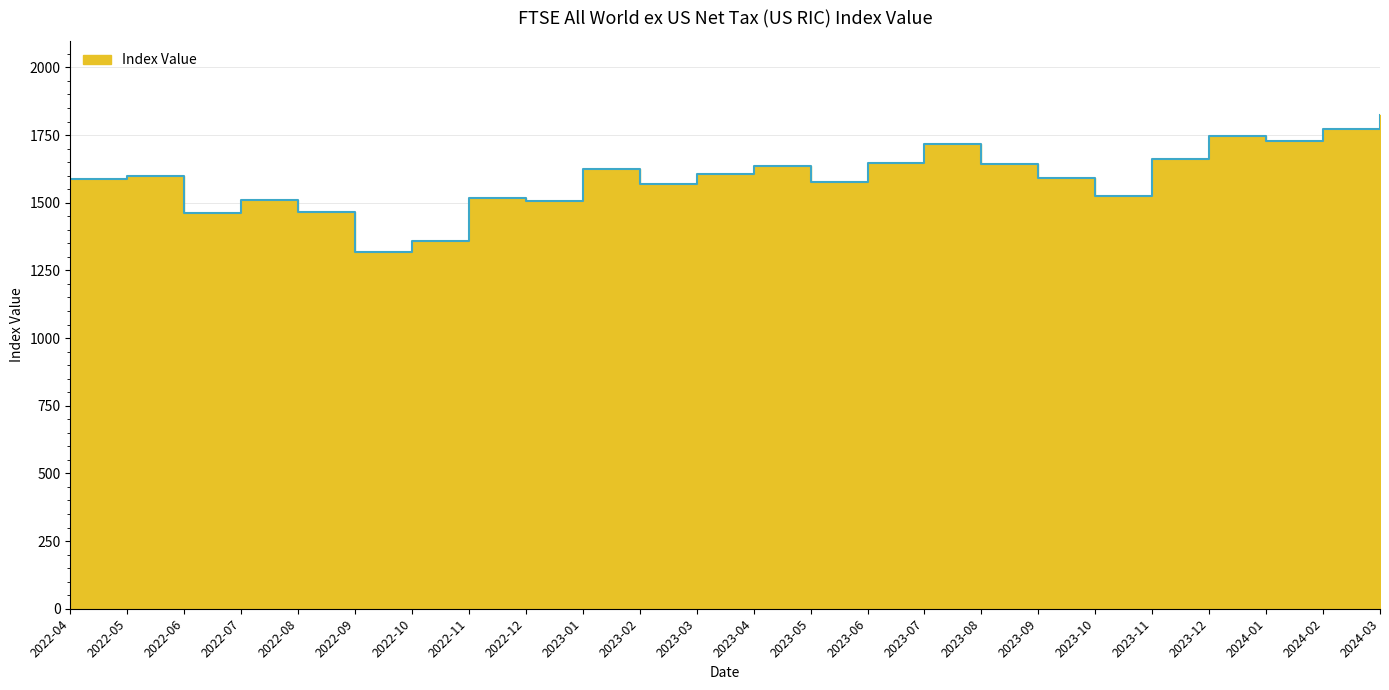

At which label does the data first exceed 1598?

2022-05